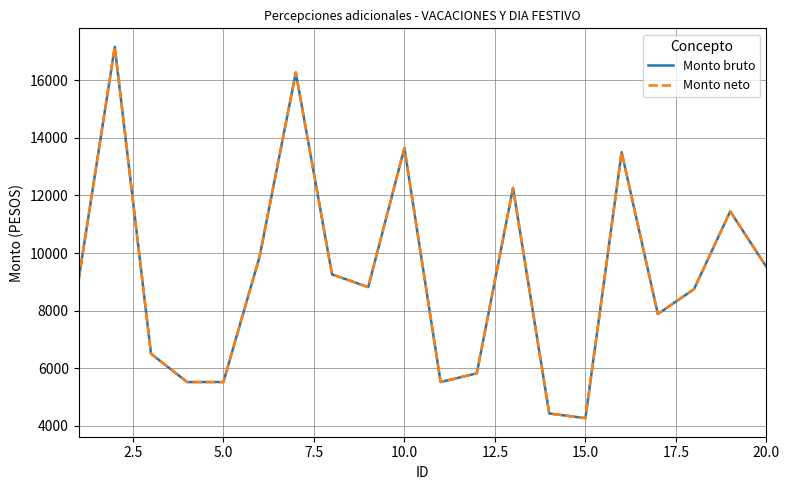

Does the chart display data point markers on the line(s)?

No